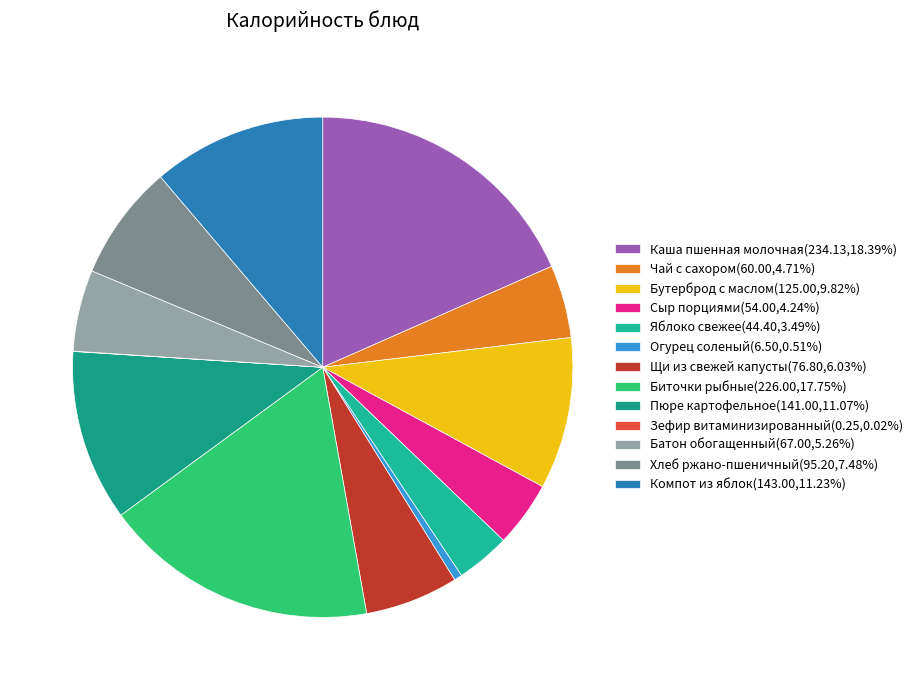

How many segments does this pie chart have?

13